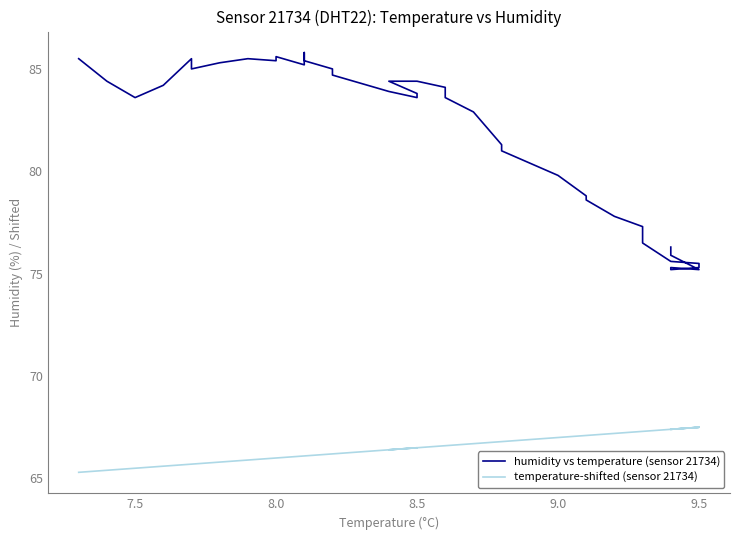

List the series in order of their peak value, highest first.

humidity vs temperature (sensor 21734), temperature-shifted (sensor 21734)